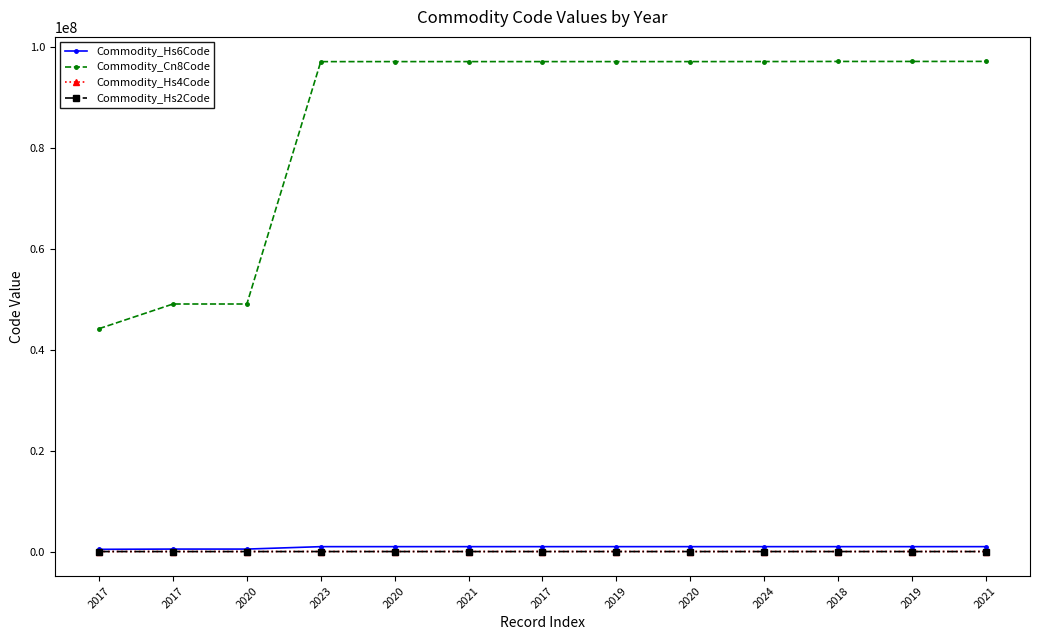

Reading right to left, extract all data points from this chart.

Commodity_Hs6Code: 970600	970500	970500	970290	970200	970200	970200	970200	970200	970129	490199	490199	441400
Commodity_Cn8Code: 97060000	97050000	97050000	97029000	97020000	97020000	97020000	97020000	97020000	97012900	49019900	49019900	44140090
Commodity_Hs4Code: 9706	9705	9705	9702	9702	9702	9702	9702	9702	9701	4901	4901	4414
Commodity_Hs2Code: 97	97	97	97	97	97	97	97	97	97	49	49	44